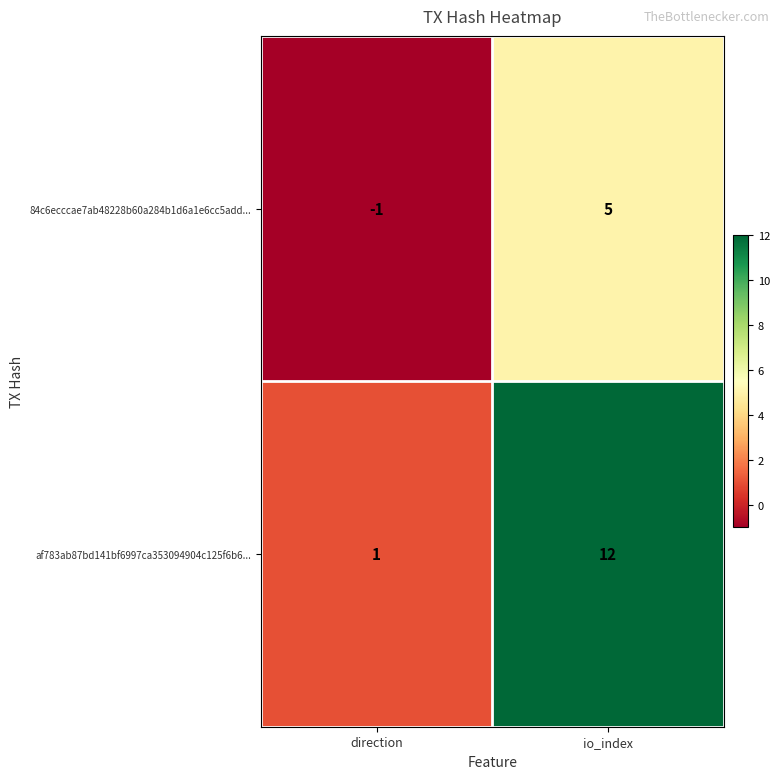

Read the 84c6ecccae7ab48228b60a284b1d6a1e6cc5add... value at io_index.

5